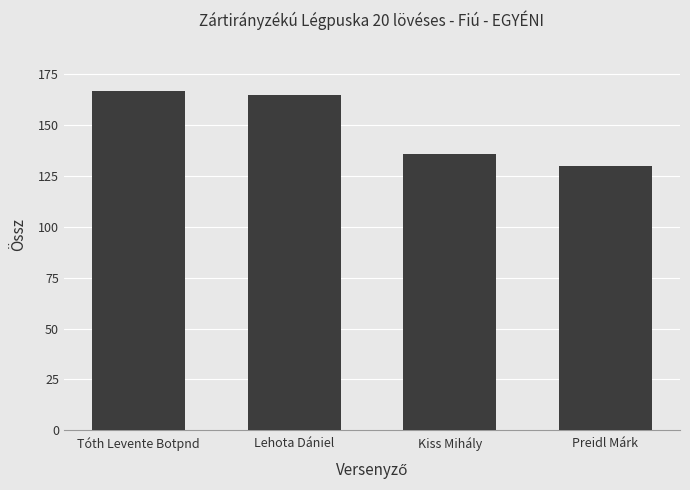

What is the difference between the values at Kiss Mihály and Preidl Márk?

6